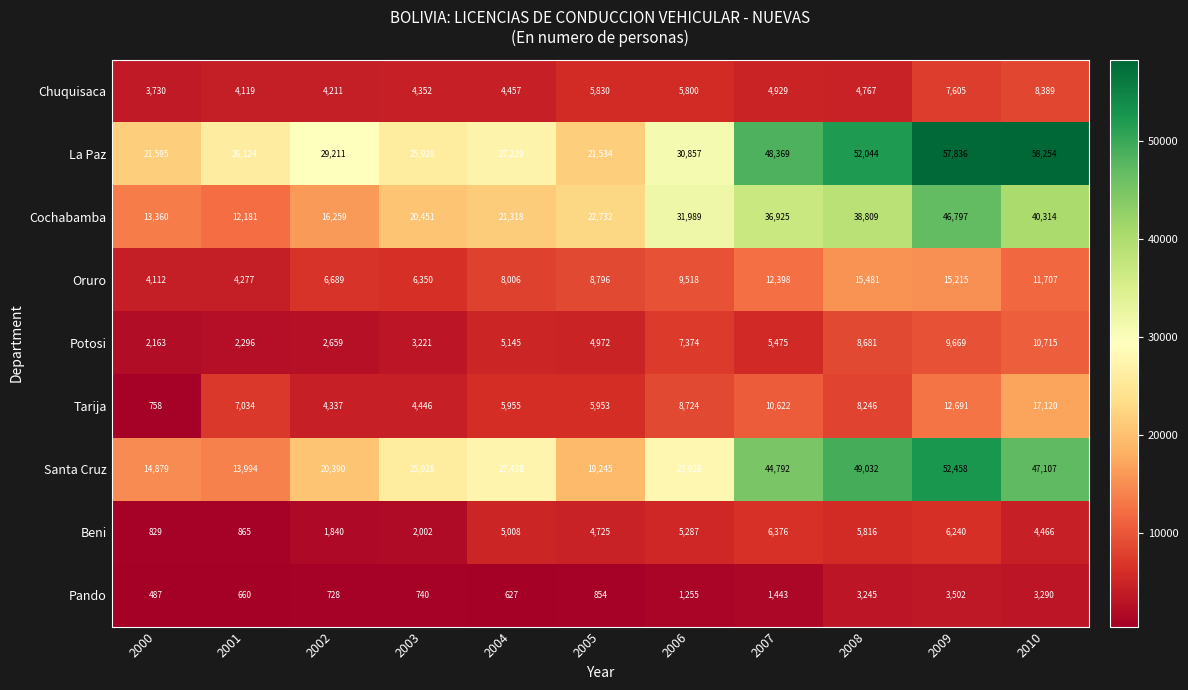

What is the difference between the maximum and minimum values in the Potosi series?

8552